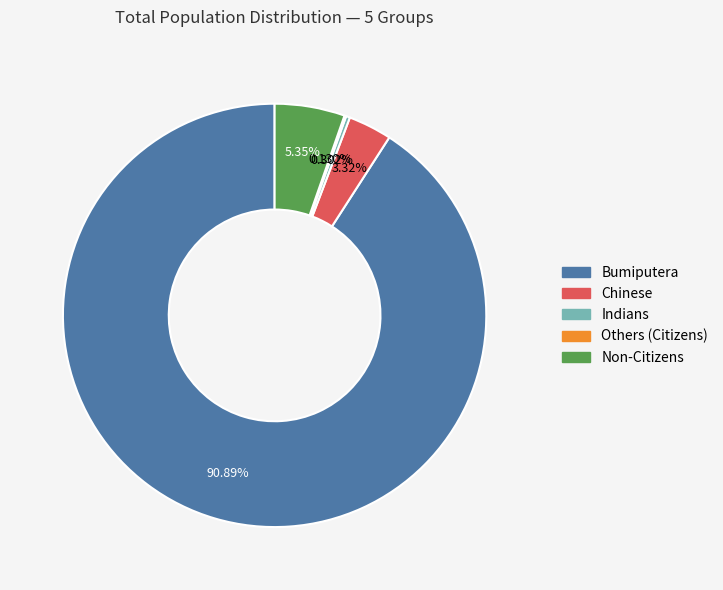

What portion of the pie excludes Indians?

99.7%